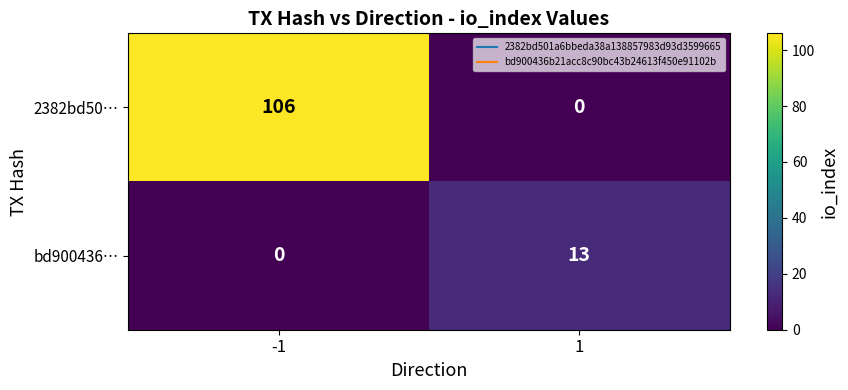

Reading left to right, extract all data points from this chart.

2382bd50…: -1=106	1=0
bd900436…: -1=0	1=13